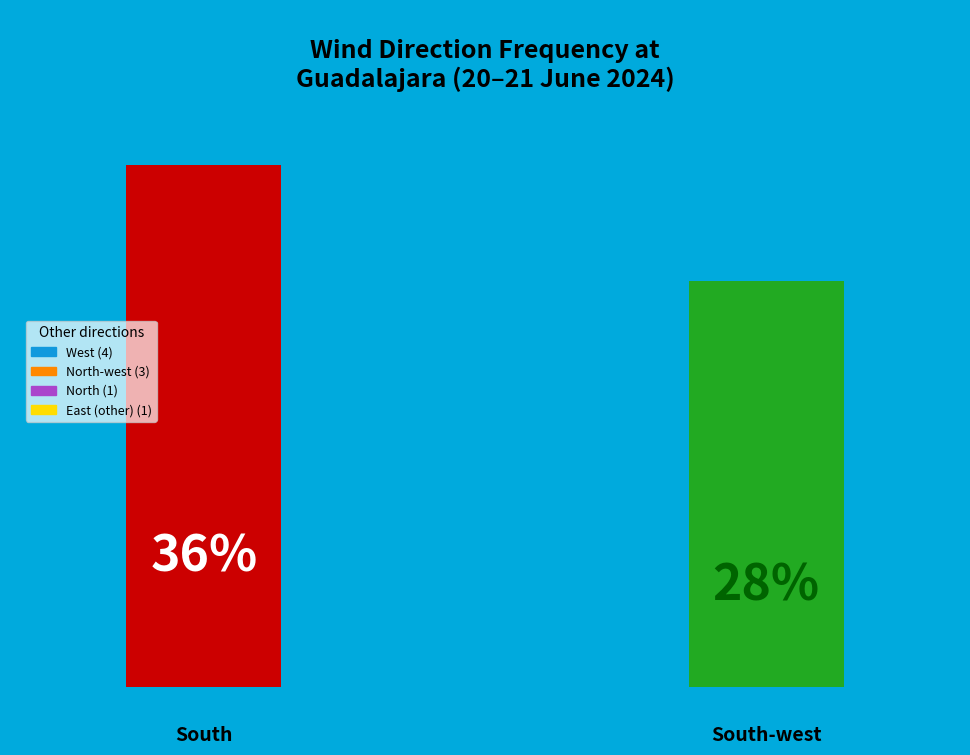

To the nearest percent, what is the average slice percentage?

17%